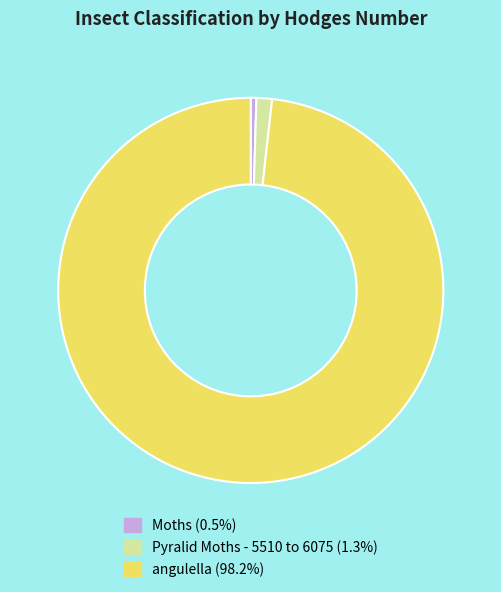

Do angulella and Moths together represent more than half of the pie?

Yes